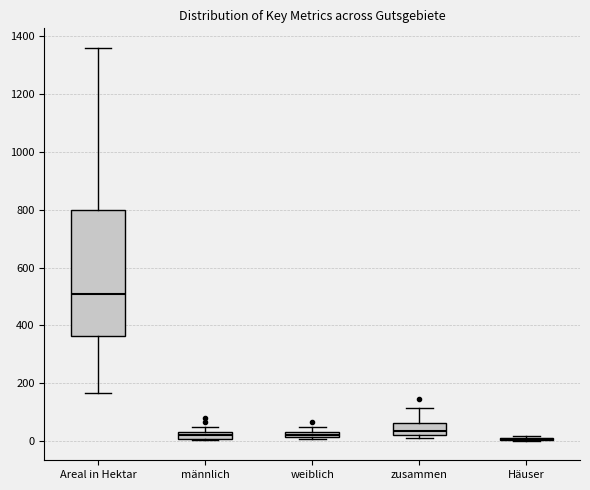

Where does the upper whisker of the box for Areal in Hektar end on the y-axis? The values are not printed on the chart, so give them approximately, as read against the axis.

1360